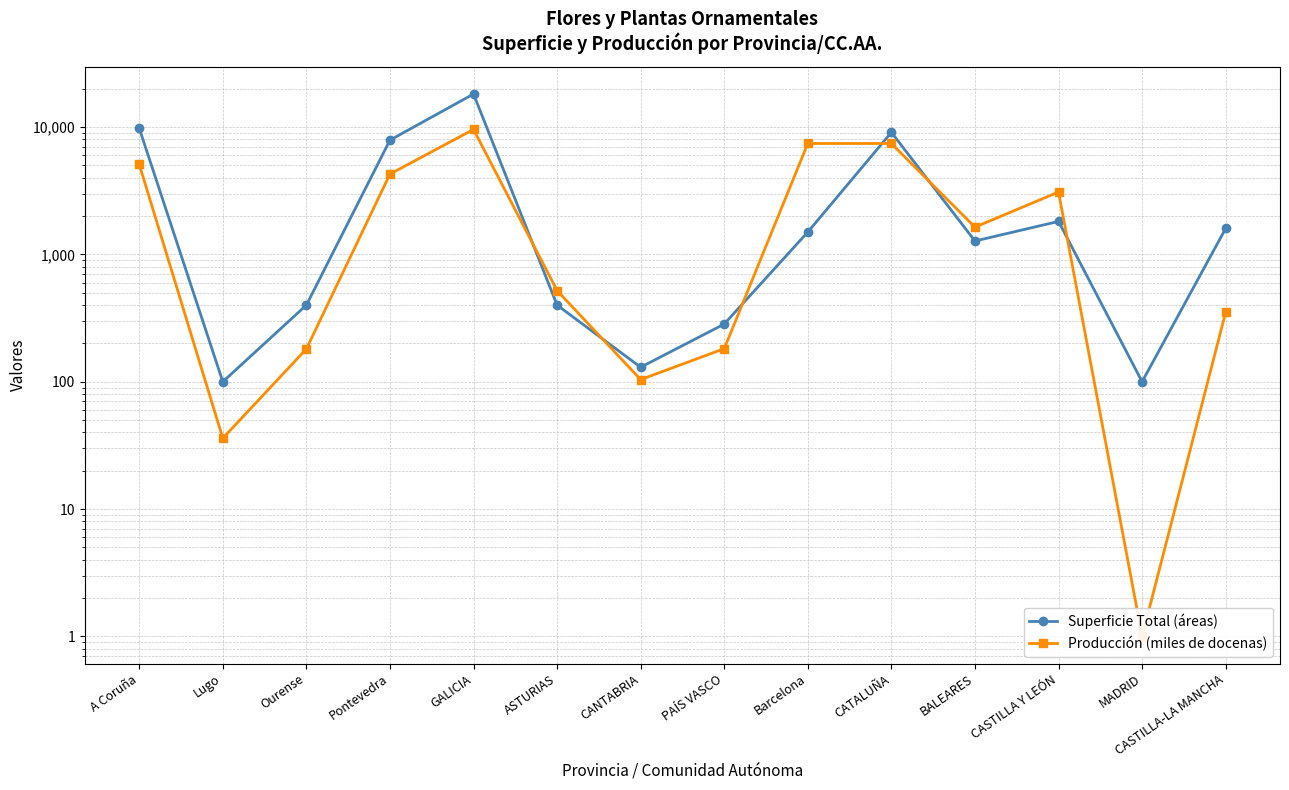

What is the difference between the maximum and minimum values in the Producción (miles de docenas) series?

9594